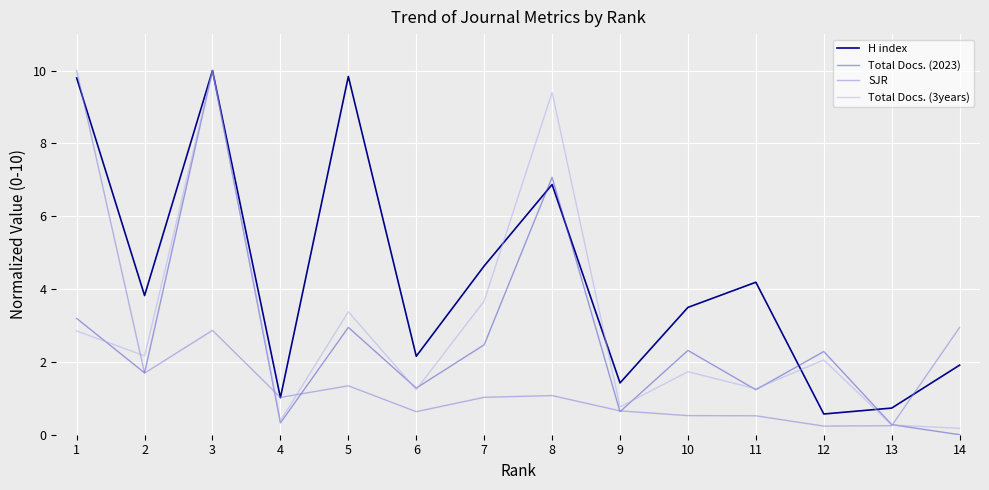

At which label does SJR first exceed 1?

1